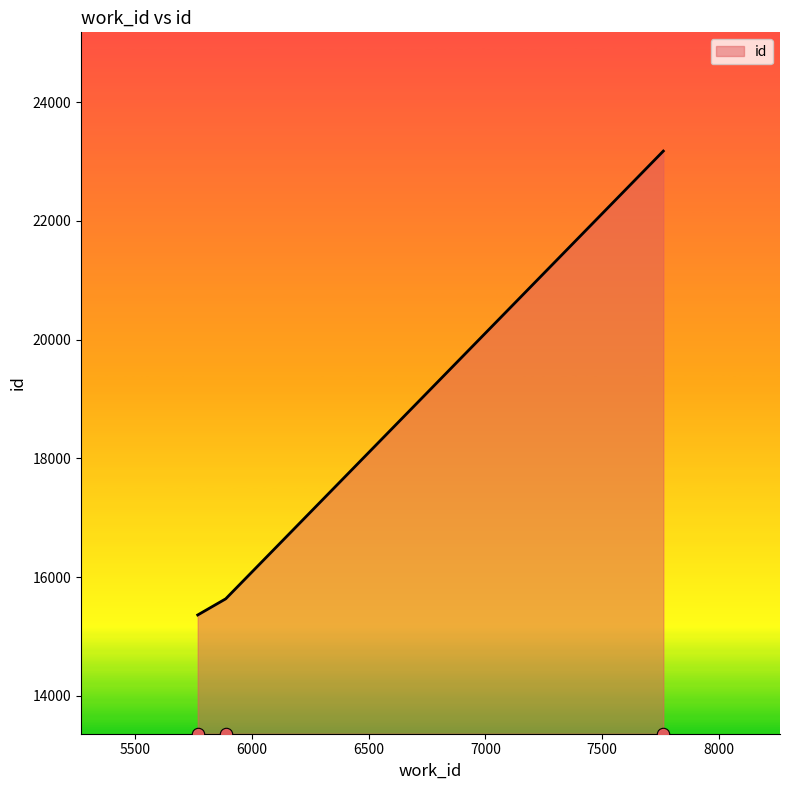

Approximately how many times larger is the value at 5767 compared to 7762?

0.7